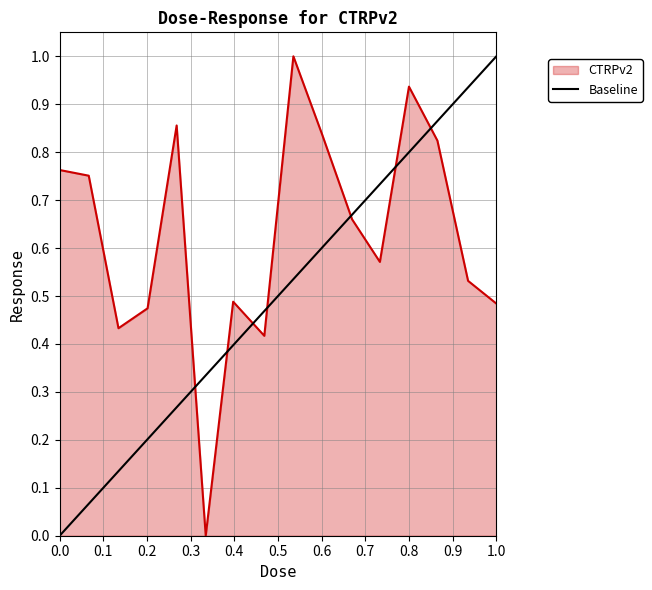

Does the chart display data point markers on the line(s)?

No